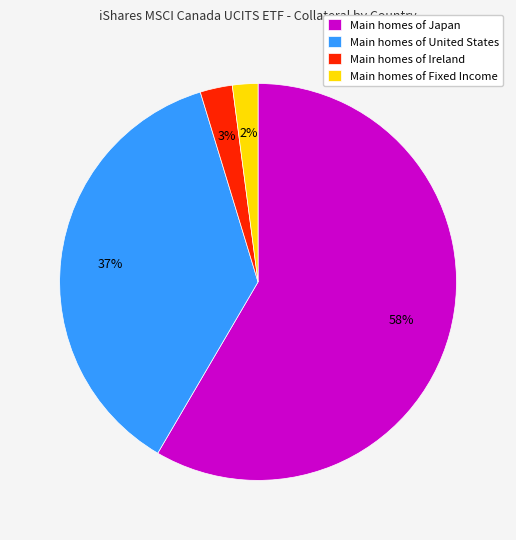

Is the sum of Main homes of Japan and Main homes of United States greater than half?

Yes